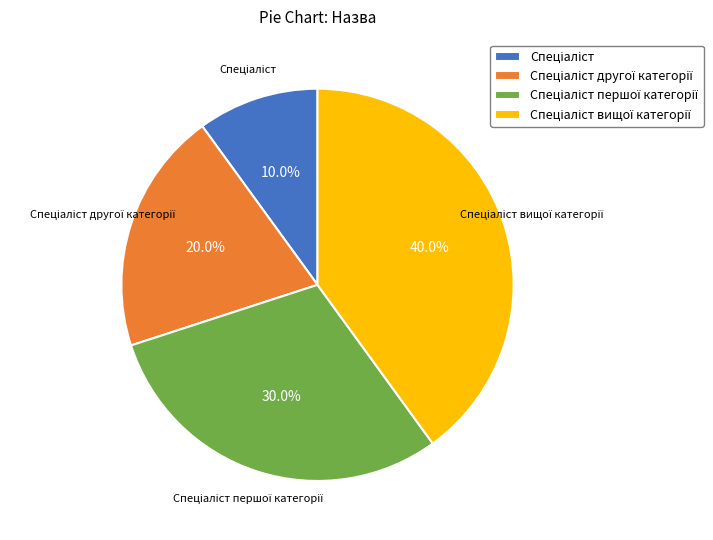

Is there a majority slice in this chart?

No